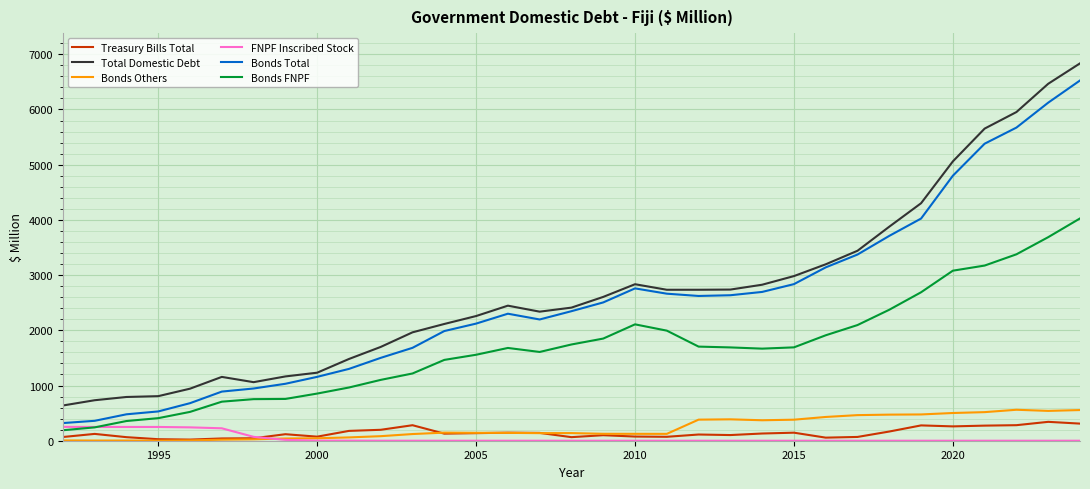

True or false: Bonds FNPF and Total Domestic Debt cross at least once.

False